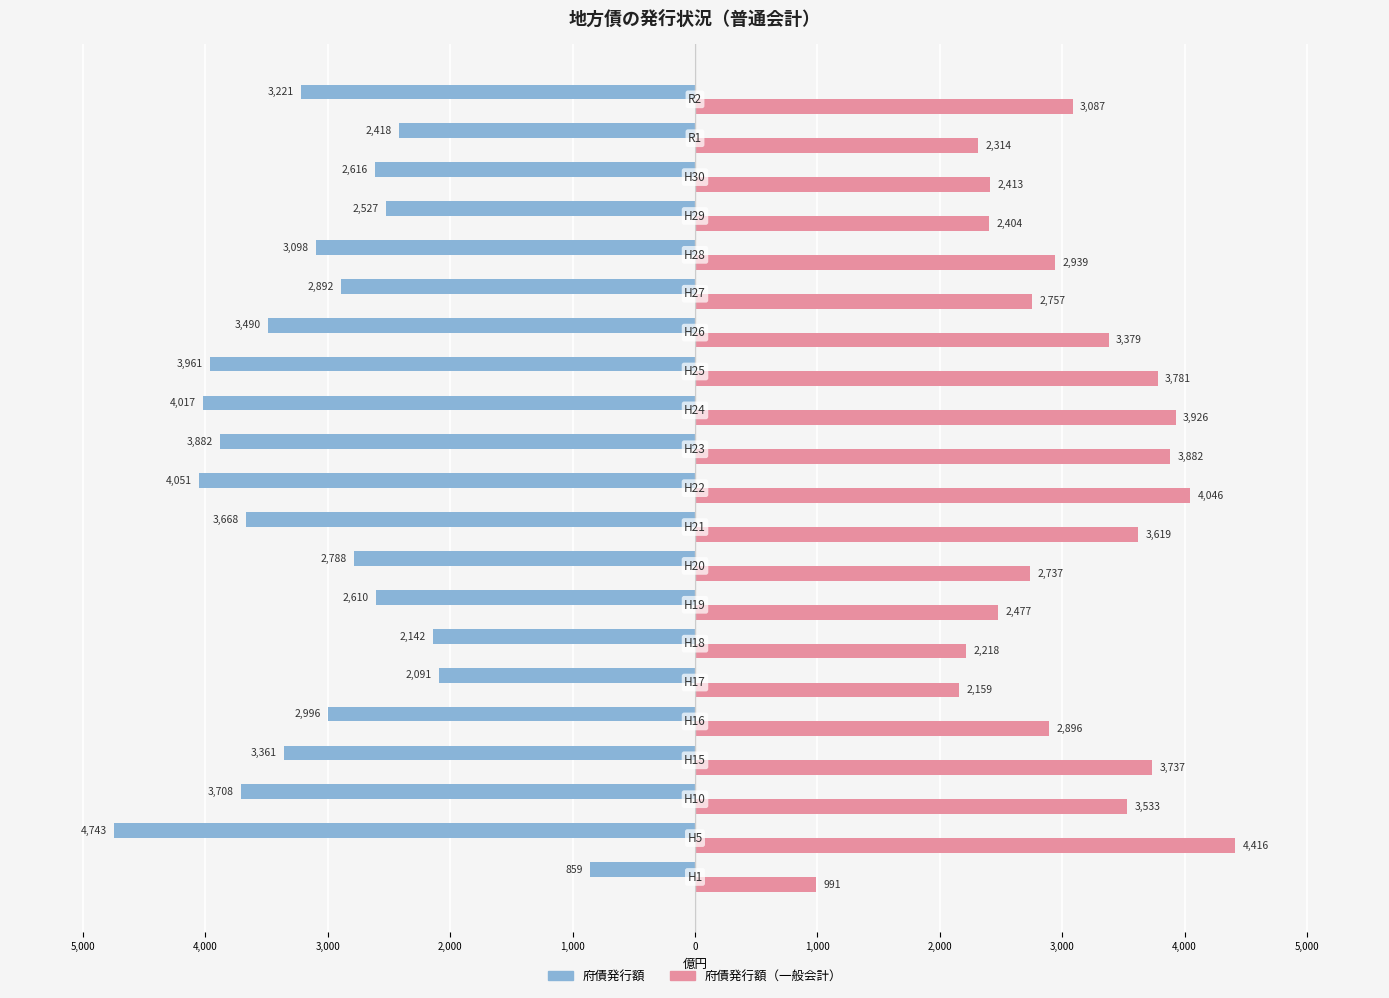

What are all the series names shown in the legend?

府債発行額, 府債発行額（一般会計）